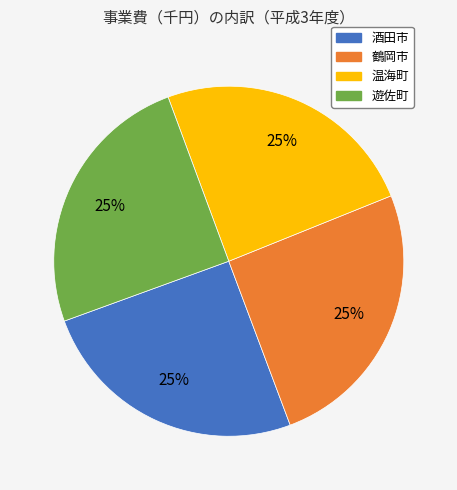

What is the ratio of the value at 温海町 to the value at 遊佐町?

1.0